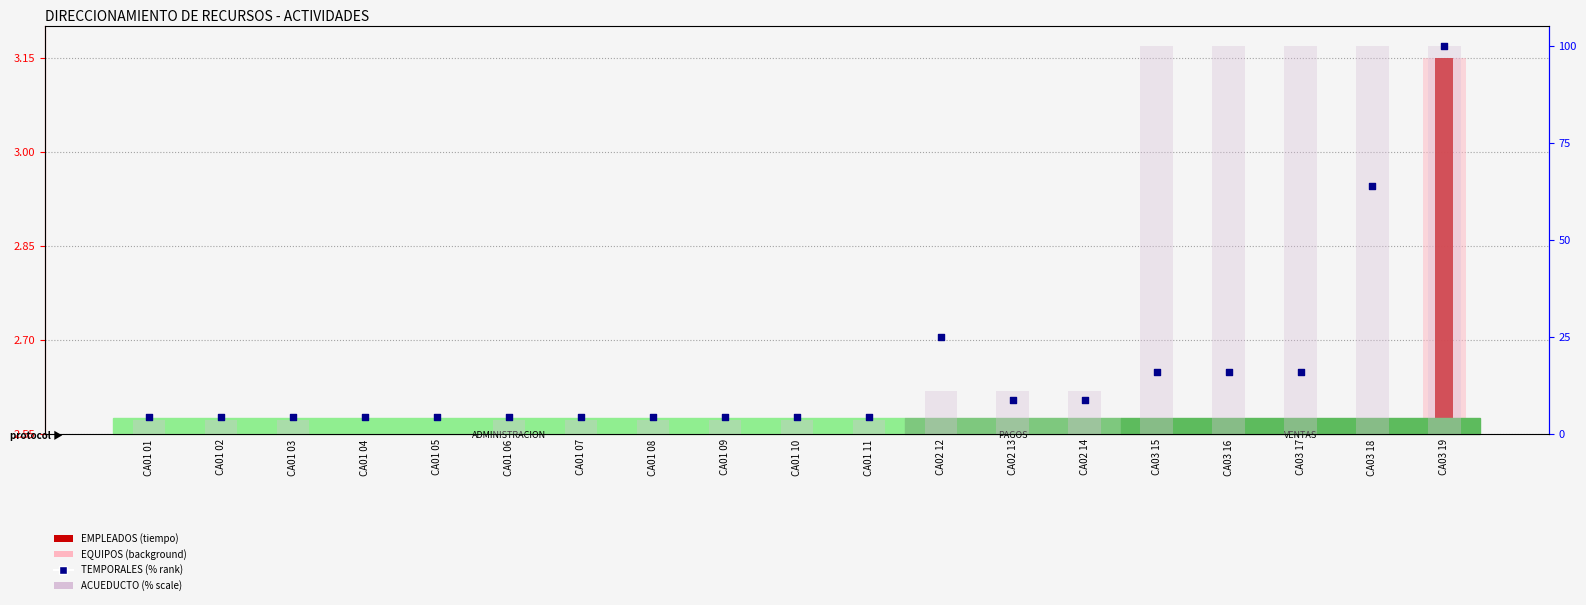

At which category is the sum across all series the highest?

CA03 19